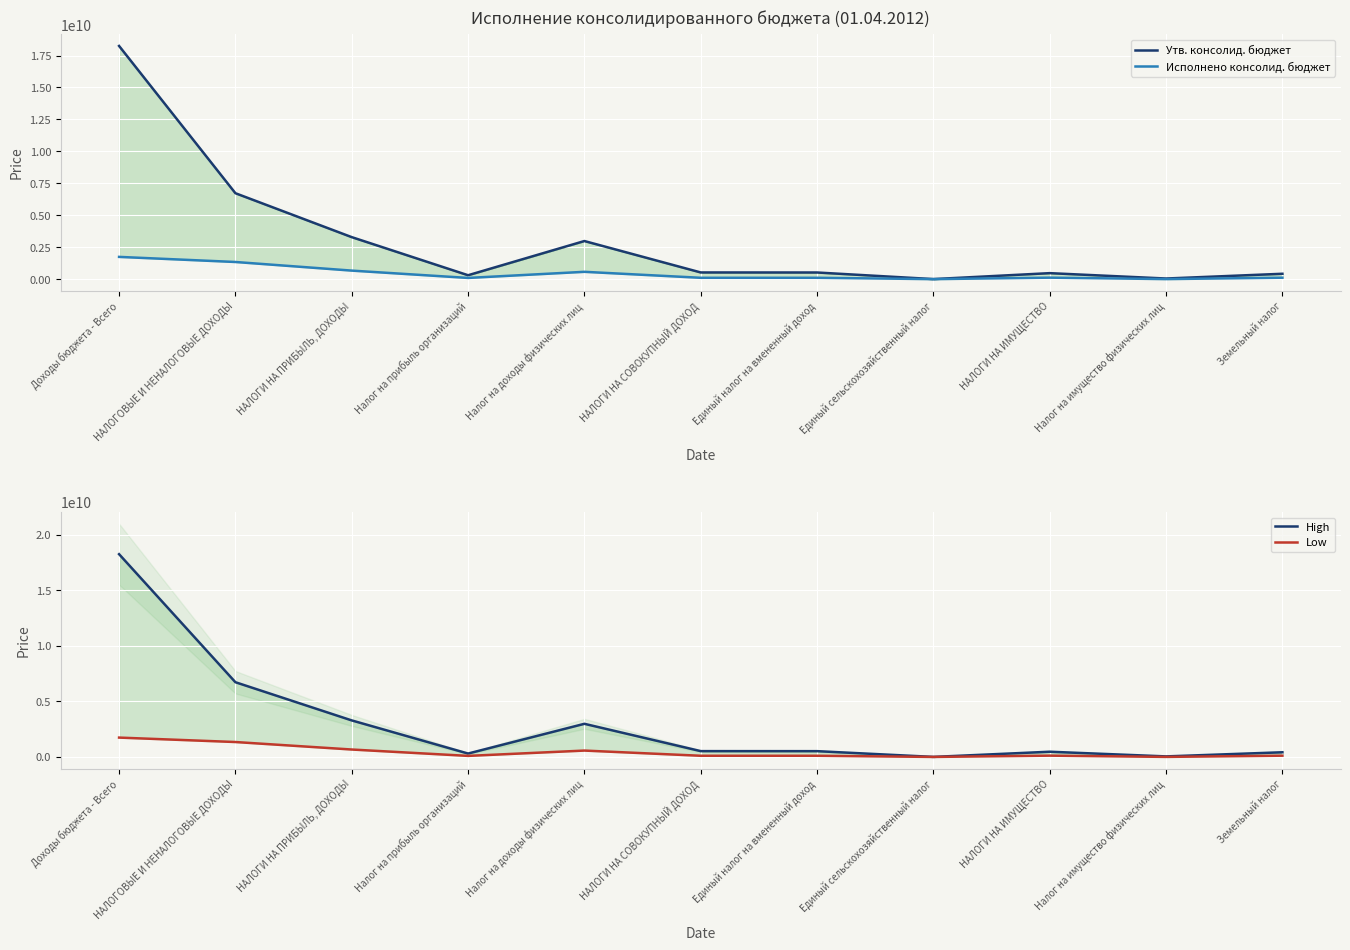

What is the label of the 8th point from the left?

Единый сельскохозяйственный налог